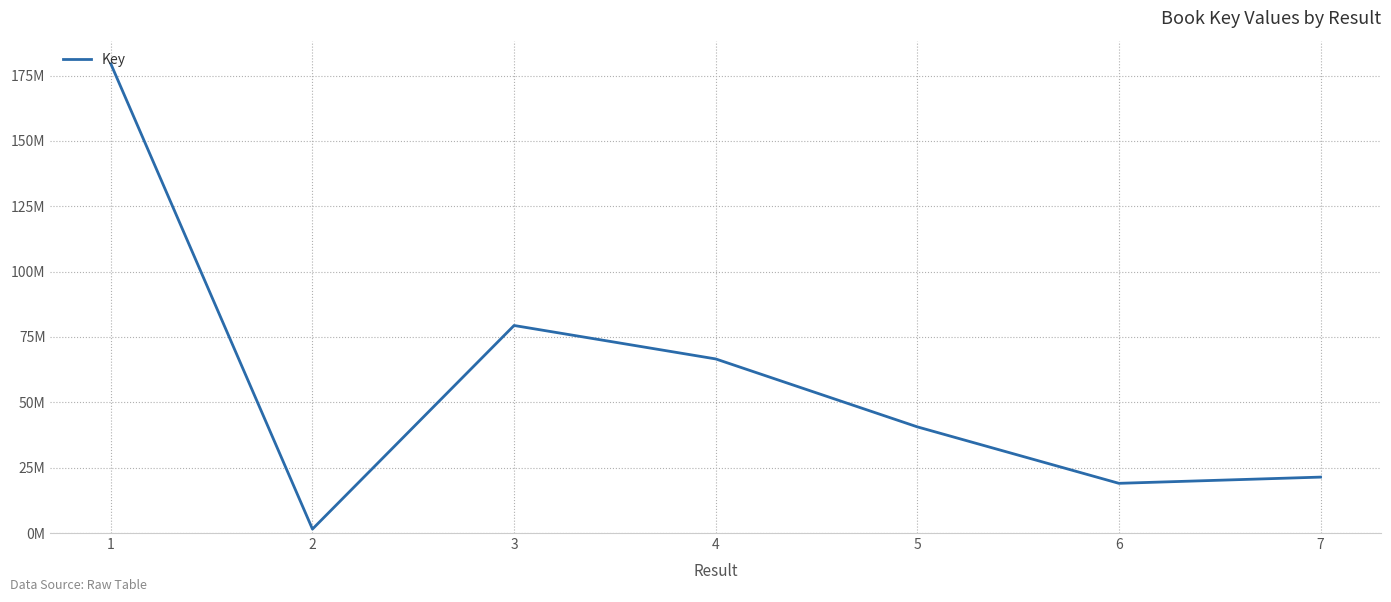

Which category has the highest value across all series?

1